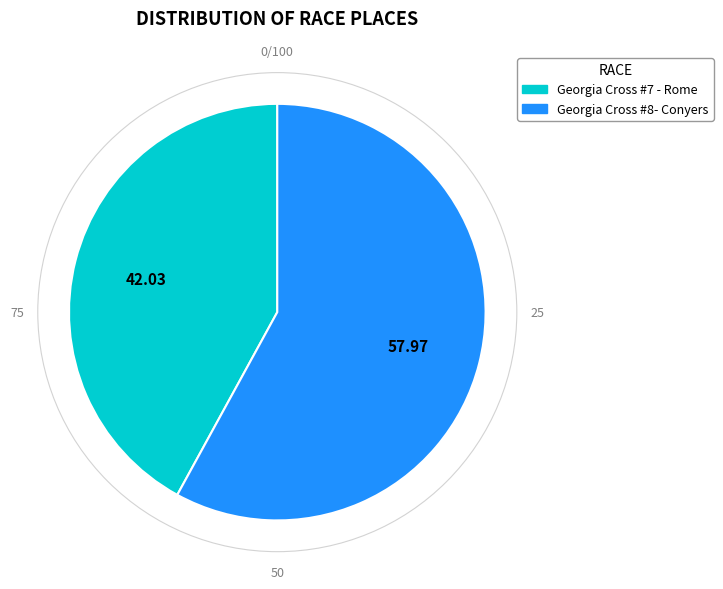

Does Georgia Cross #8- Conyers represent more than half of the total?

Yes